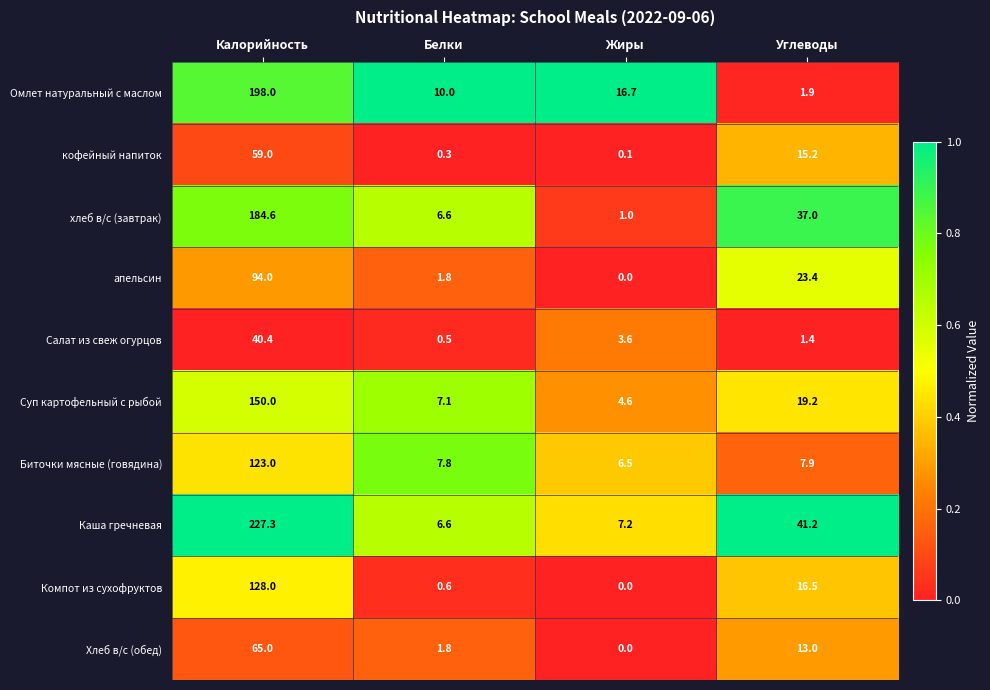

True or false: Компот из сухофруктов has a value of 0.6 at Белки.

True